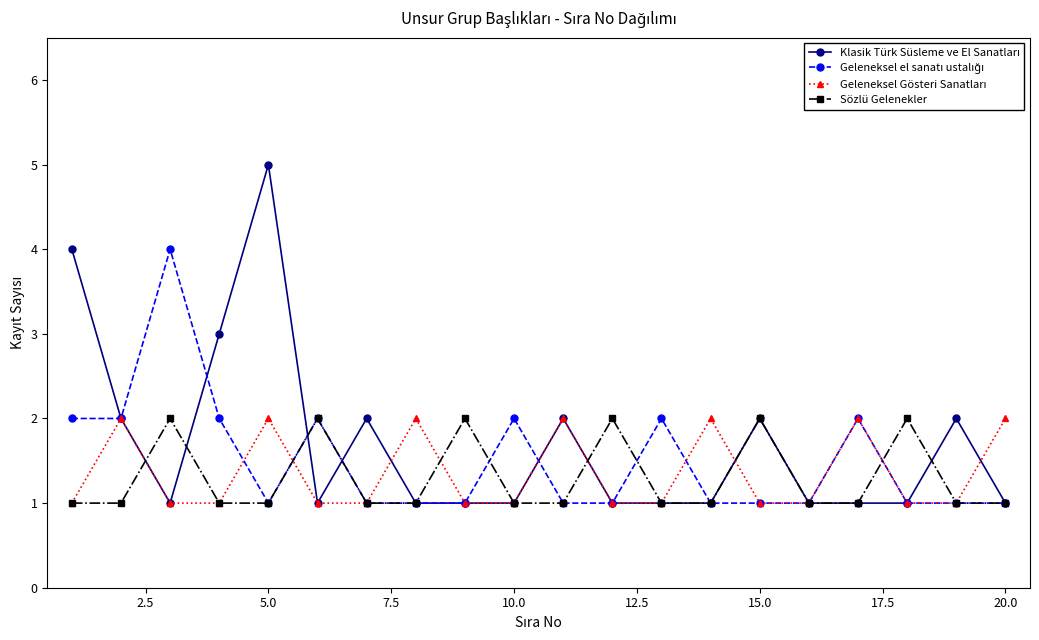

What is the sum of all Sözlü Gelenekler values?

26